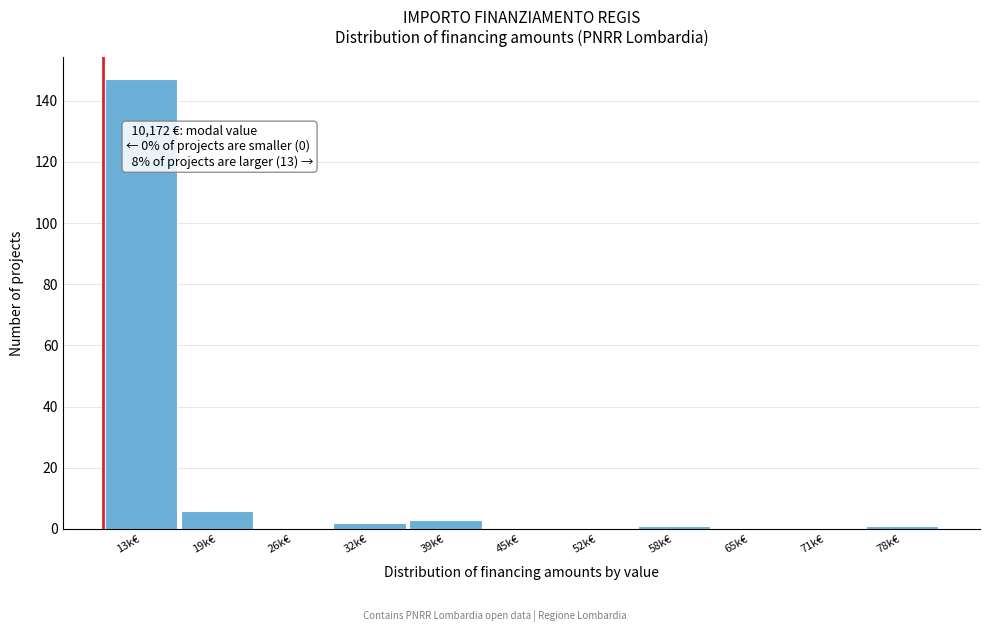

Reading right to left, extract all data points from this chart.

78k€=1	71k€=0	65k€=0	58k€=1	52k€=0	45k€=0	39k€=3	32k€=2	26k€=0	19k€=6	13k€=147